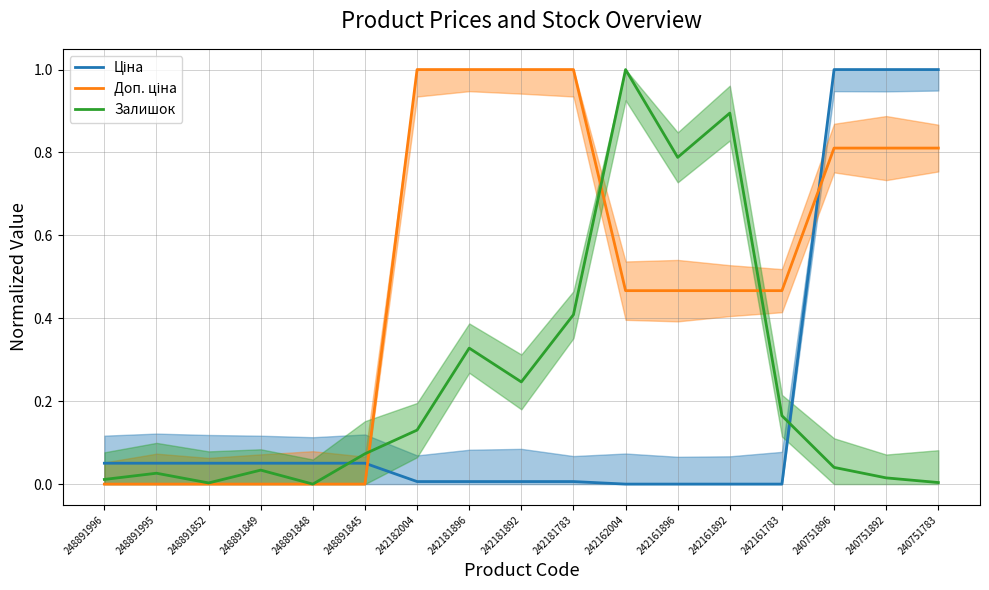

At how many categories does at least one series exceed 0?

17